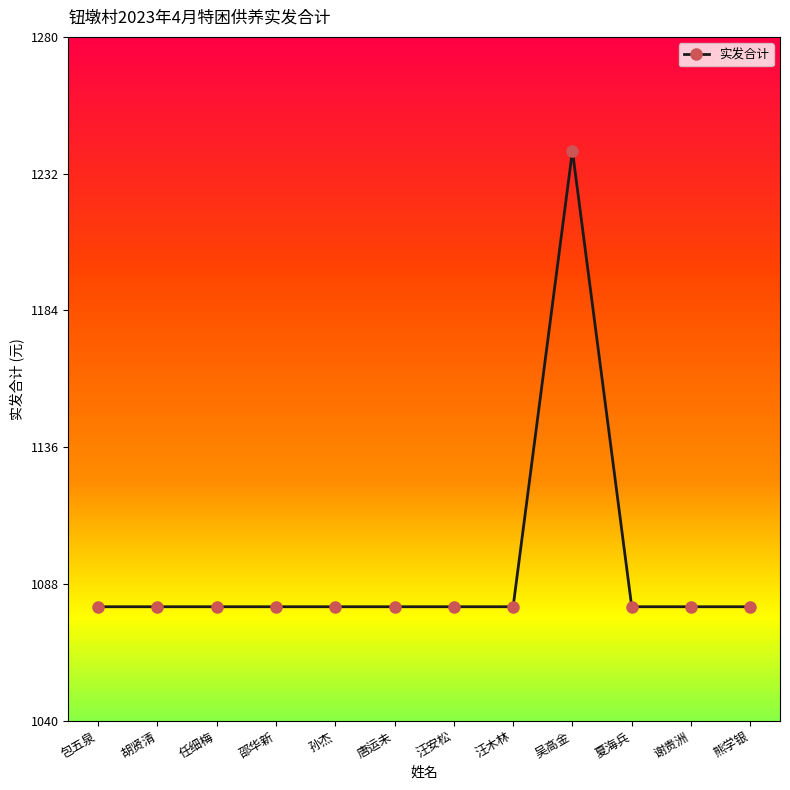

How many data points does each series have?

12